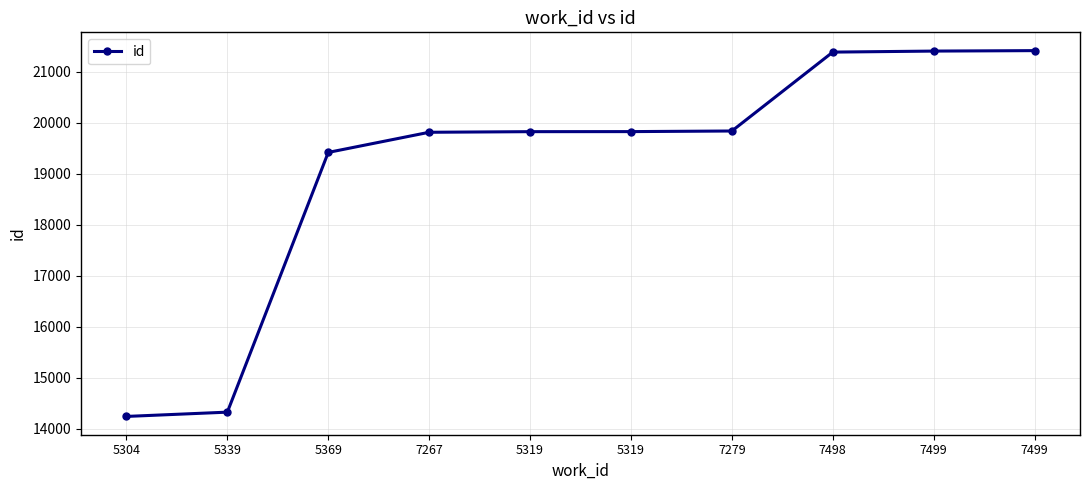

How many lines are shown in the chart?

1